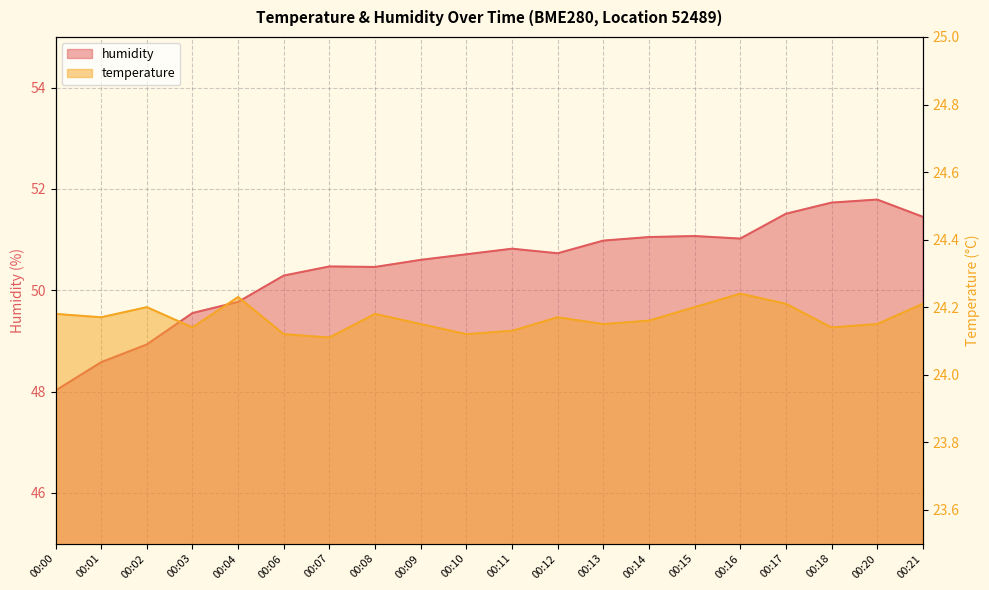

At which category is the sum across all series the highest?

00:20